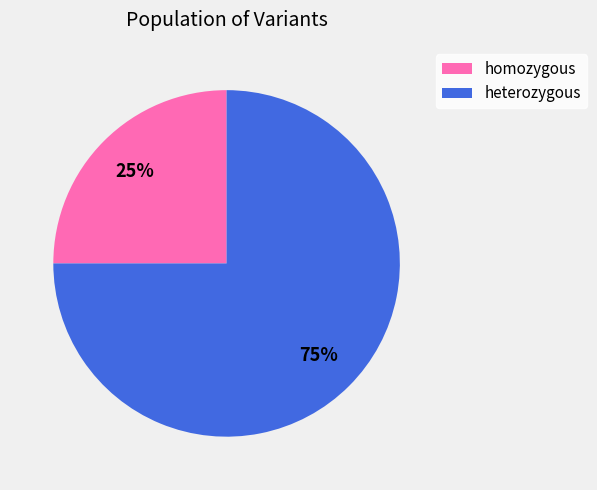

Which has a higher value, heterozygous or homozygous?

heterozygous